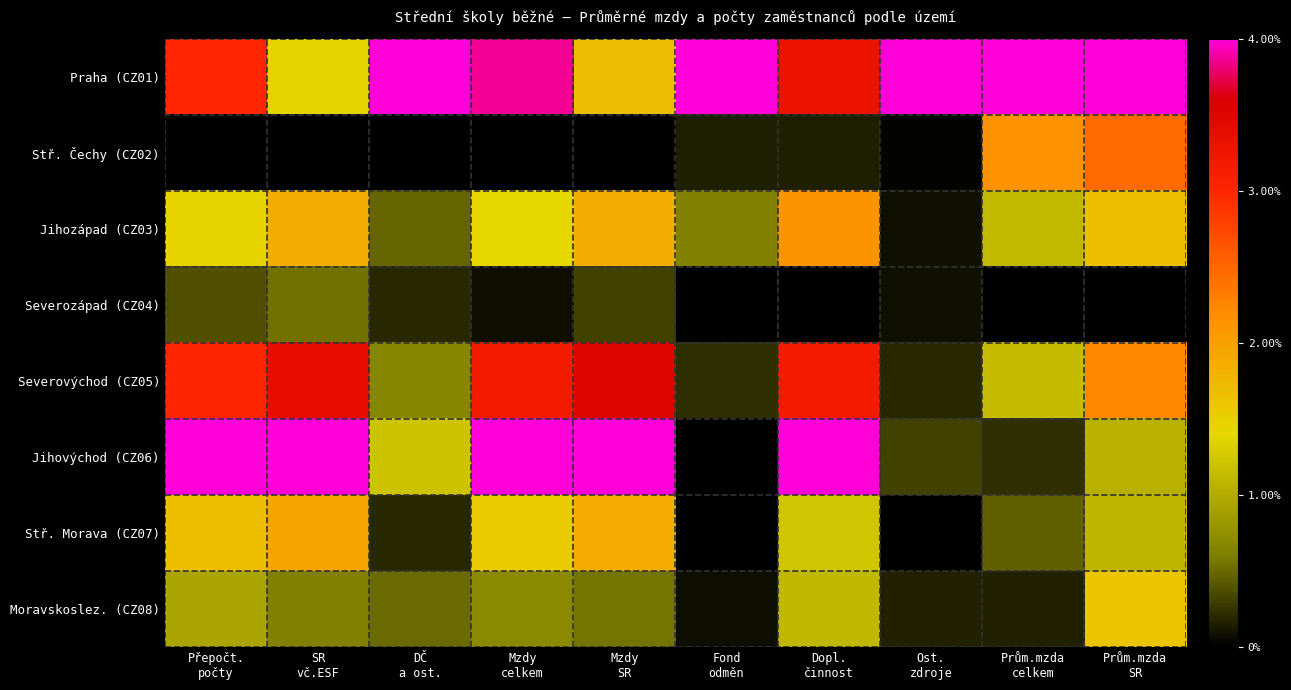

Rank the series by their maximum value, from lowest to highest.

Severozápad (CZ04), Moravskoslez. (CZ08), Stř. Morava (CZ07), Jihozápad (CZ03), Stř. Čechy (CZ02), Severovýchod (CZ05), Praha (CZ01), Jihovýchod (CZ06)